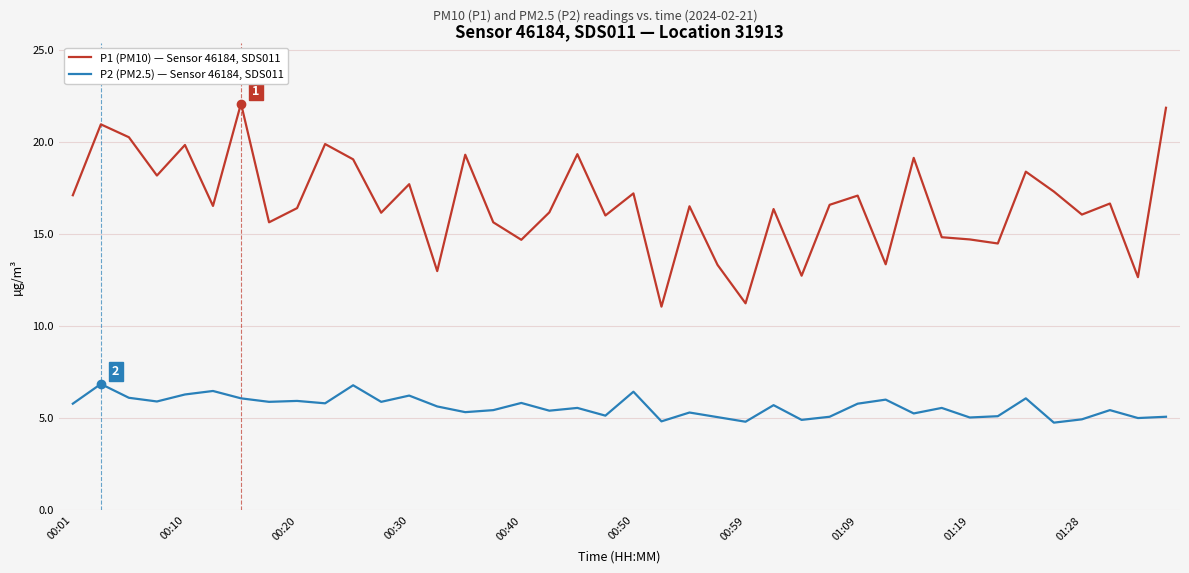

List the series in order of their overall mean, highest first.

P1 (PM10) — Sensor 46184, SDS011, P2 (PM2.5) — Sensor 46184, SDS011